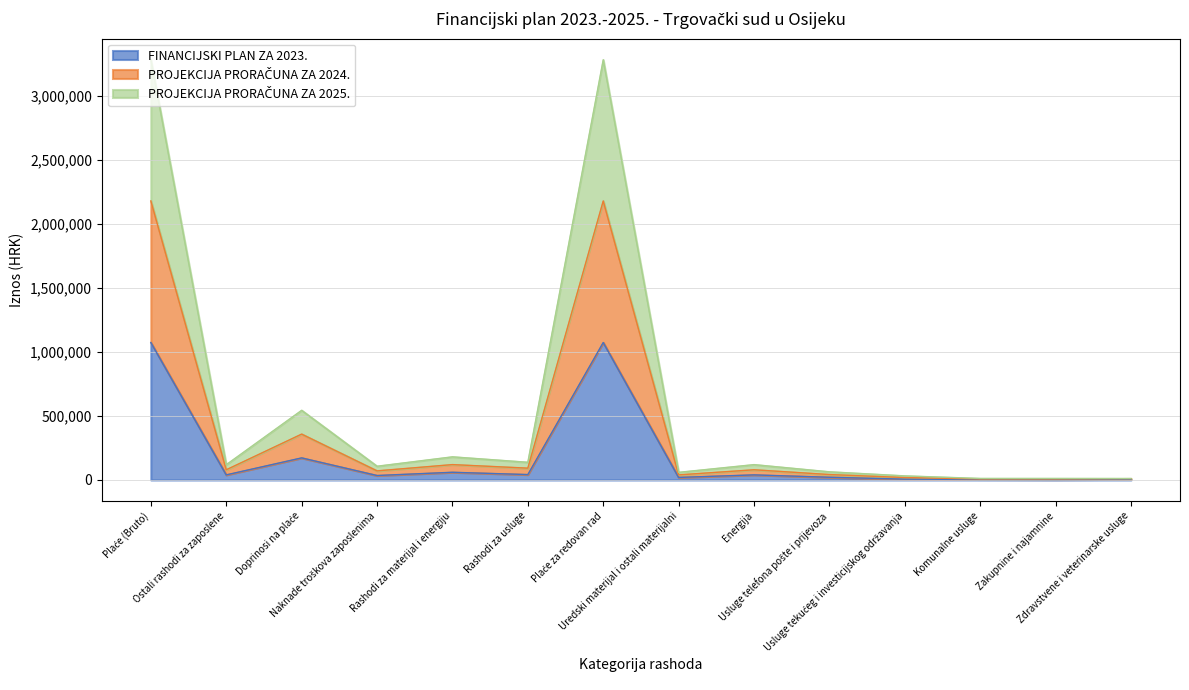

What is the label of the 7th point from the right?

Uredski materijal i ostali materijalni